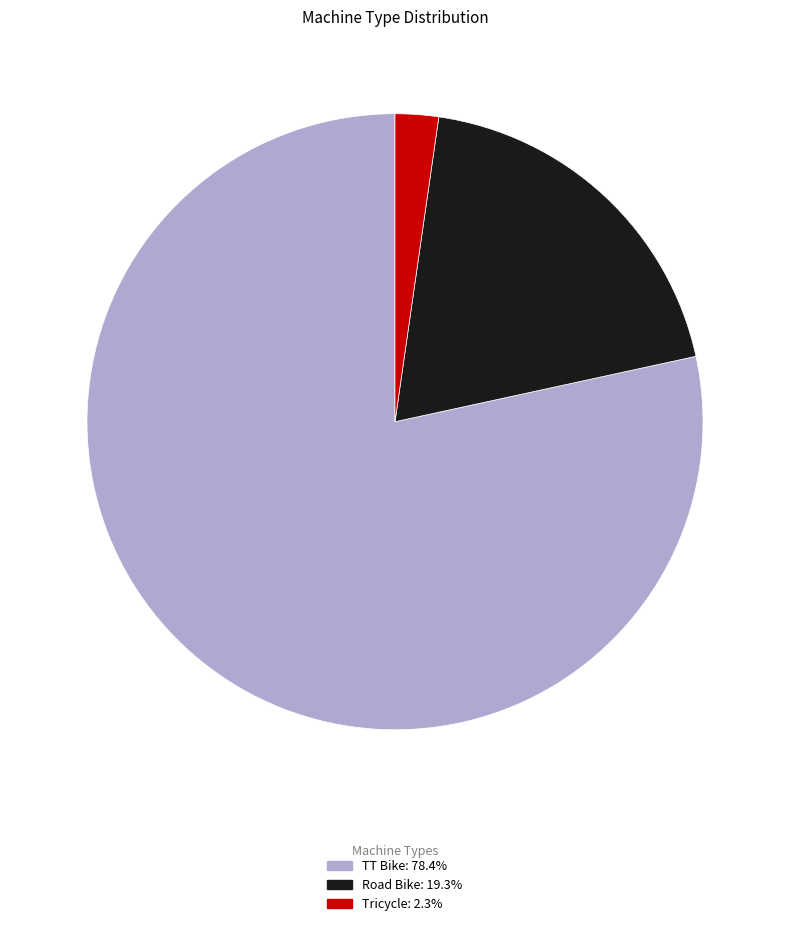

Rank the categories by value from lowest to highest.

Tricycle, Road Bike, TT Bike